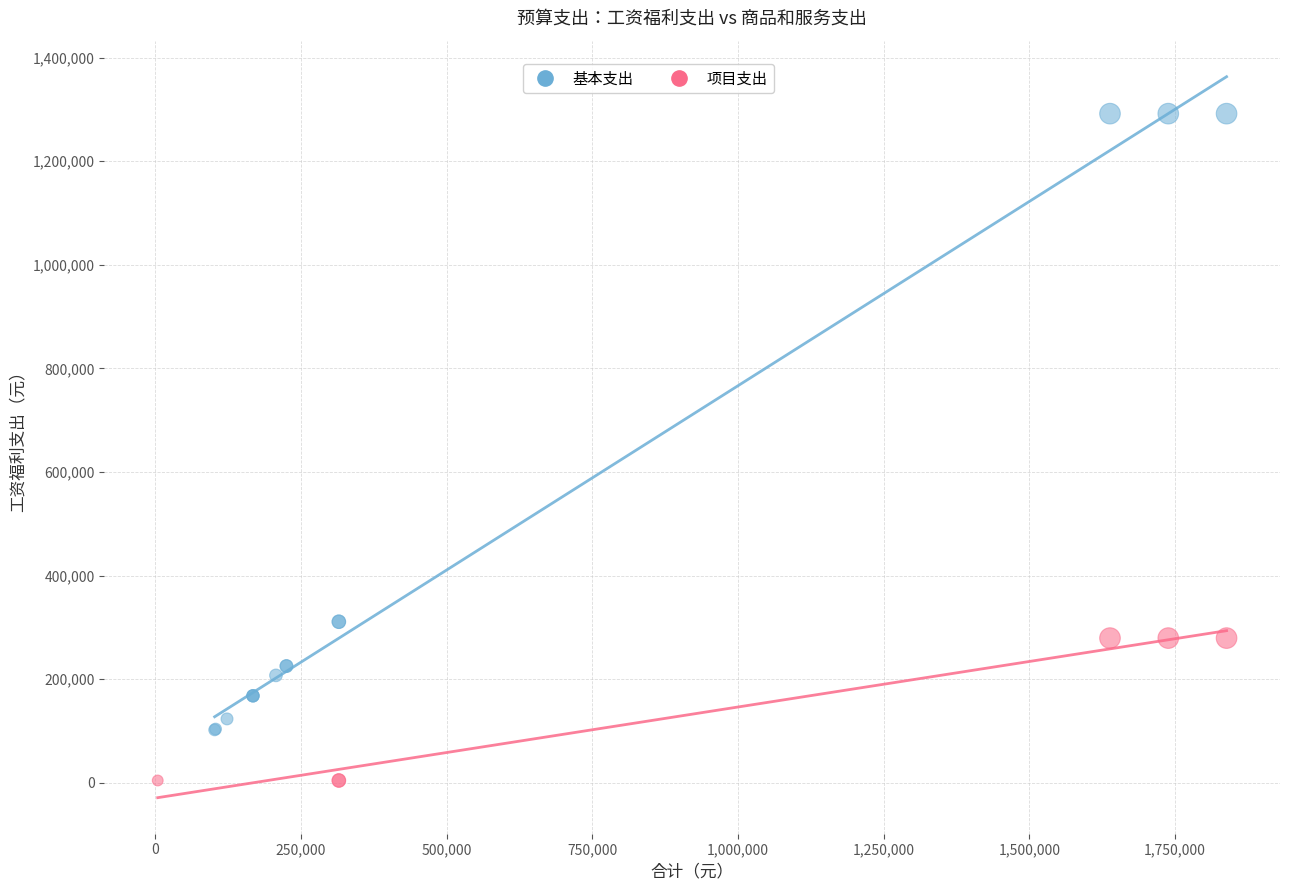

Which series has the largest Y range (max minus min)?

基本支出